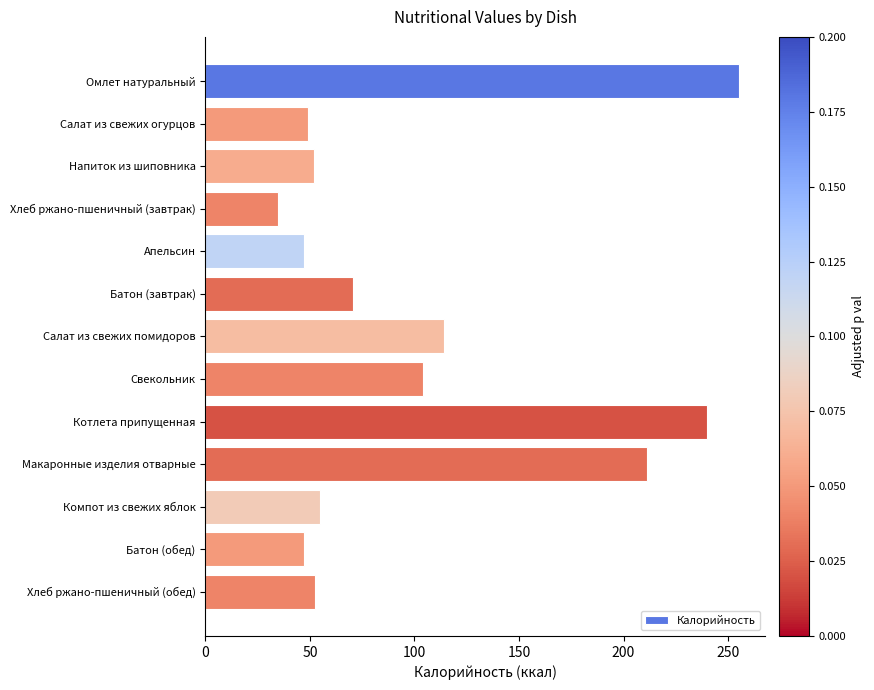

How many data points are less than 54?

6